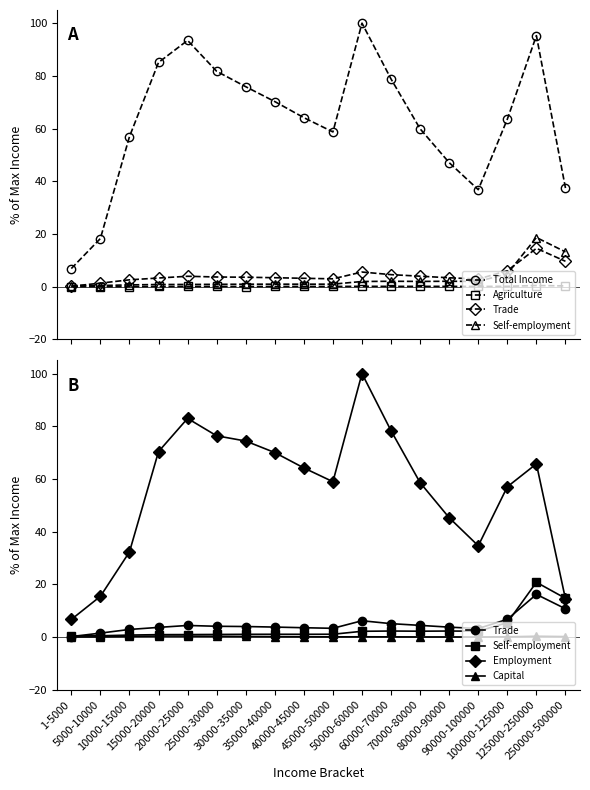

Is the value of Capital (1000) at 90000-100000 greater than the value of Self-employment (1000) at 125000-250000?

No